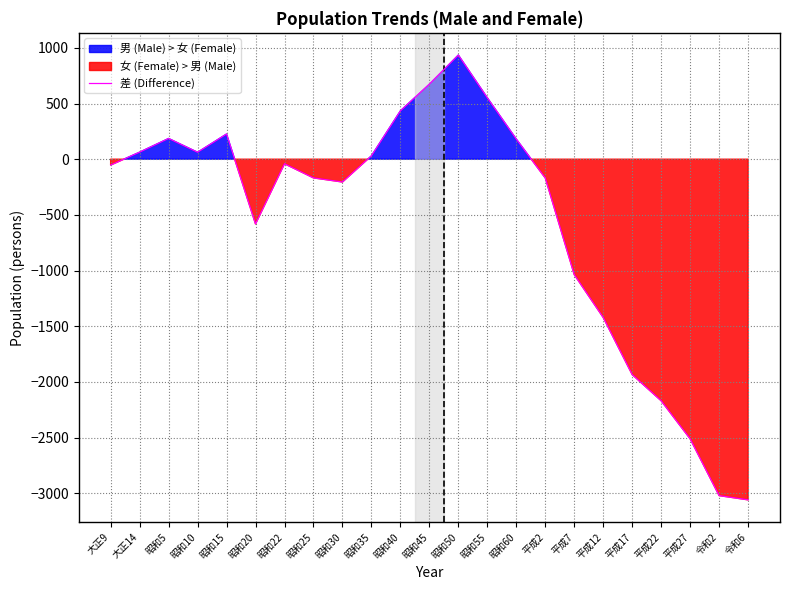

At which label is the value closest to -1062?

平成7